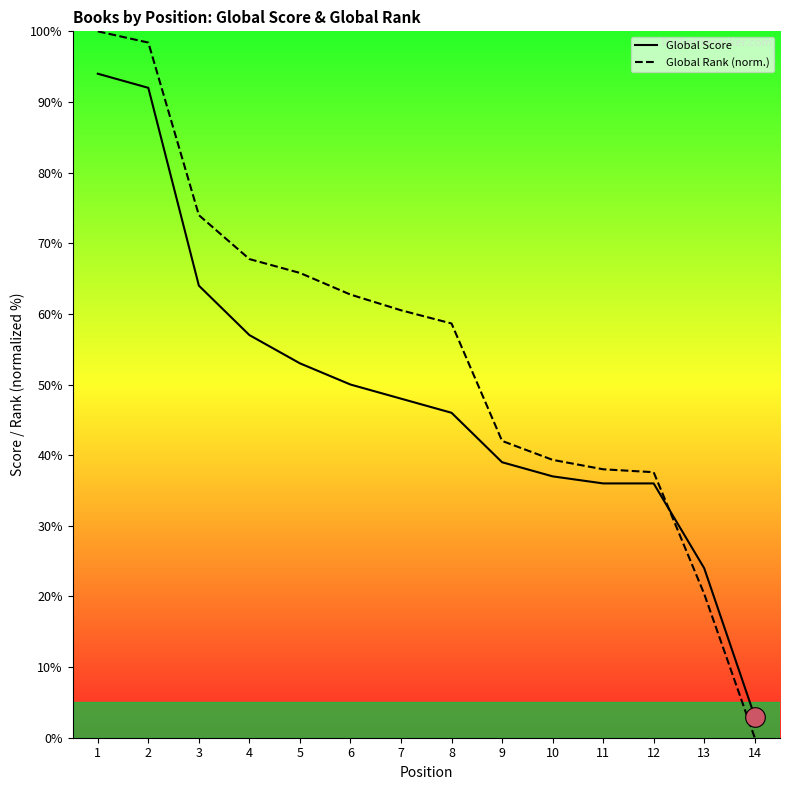

Which series has the largest total across all categories?

Global Rank (norm.)